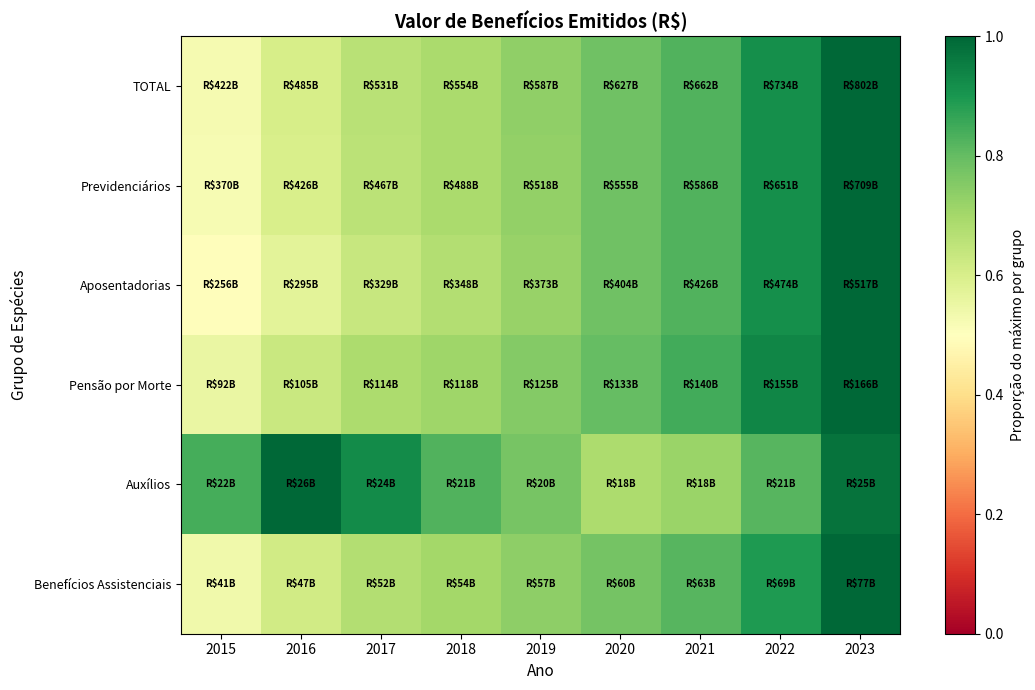

At how many categories does at least one series exceed 0?

9